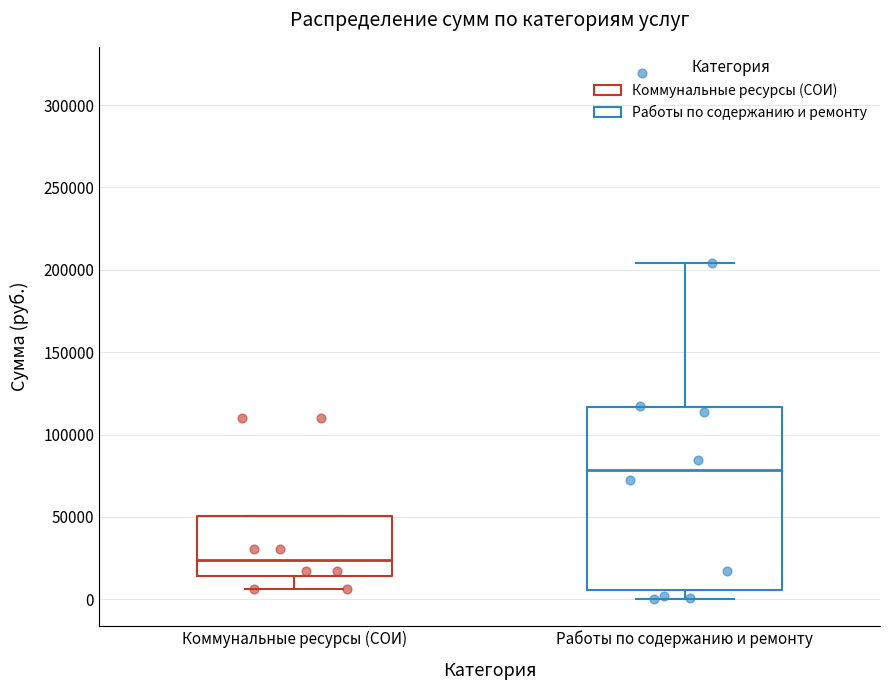

Reading left to right, read every box against the y-axis: the position of its median line, the range the box covers, and the ends of its whiskers. The values are not printed on the chart, so give them approximately, as read against the axis.

Коммунальные ресурсы (СОИ): median 25000, box 15000 to 50000, whiskers 5000 to 50000
Работы по содержанию и ремонту: median 80000, box 5000 to 115000, whiskers 0 to 205000